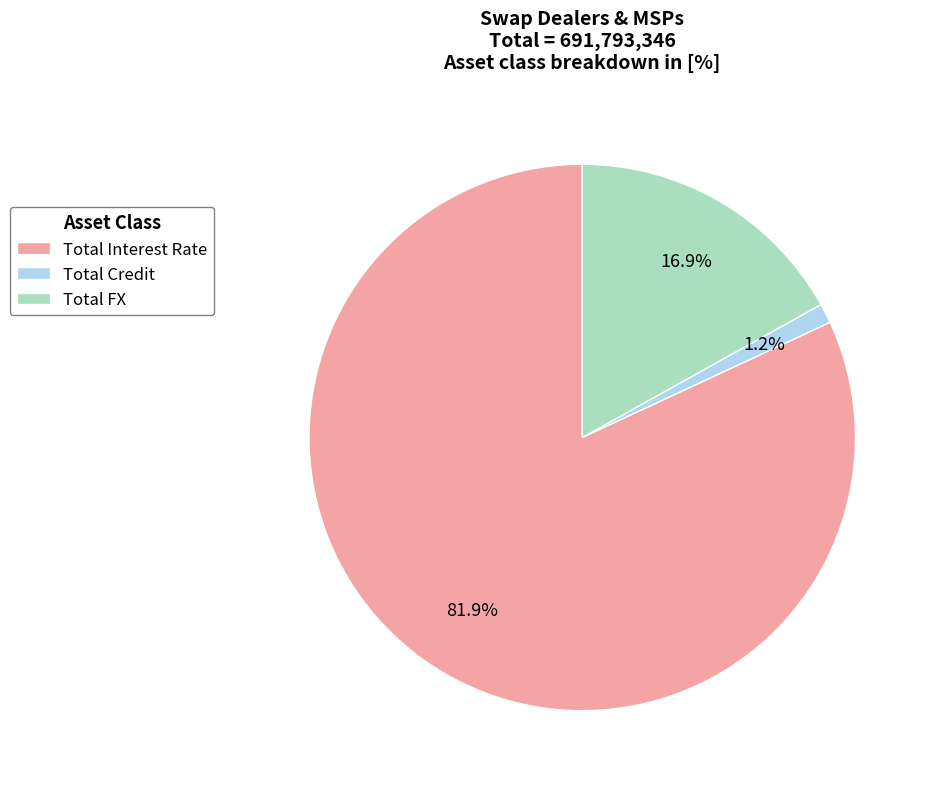

How many slices are in this pie chart?

3